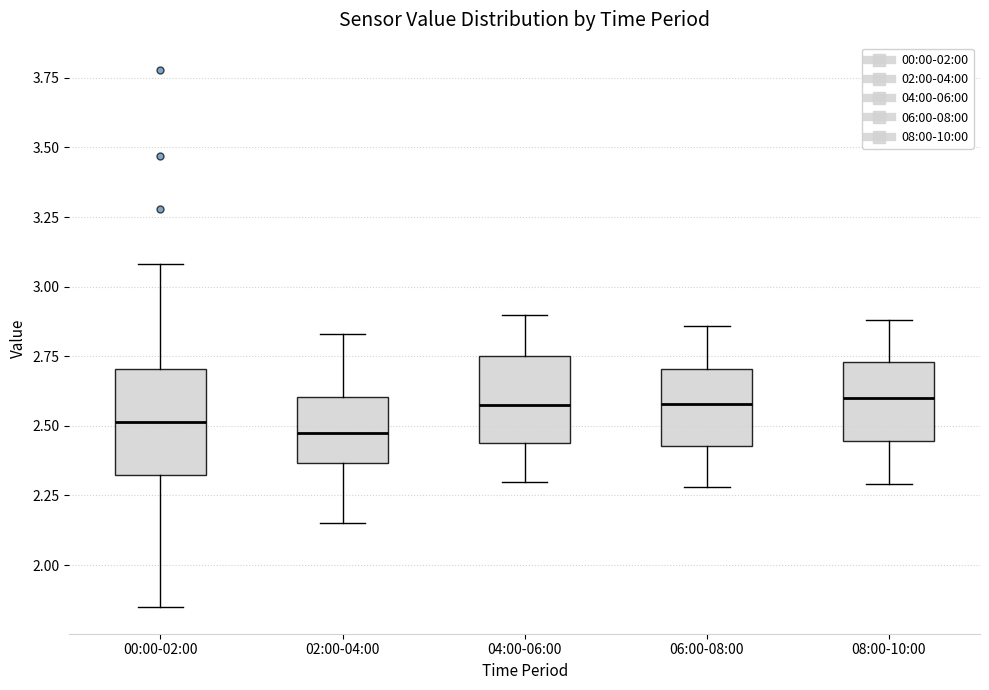

Where does the median line of the box for 02:00-04:00 sit on the y-axis? The values are not printed on the chart, so give them approximately, as read against the axis.

2.50